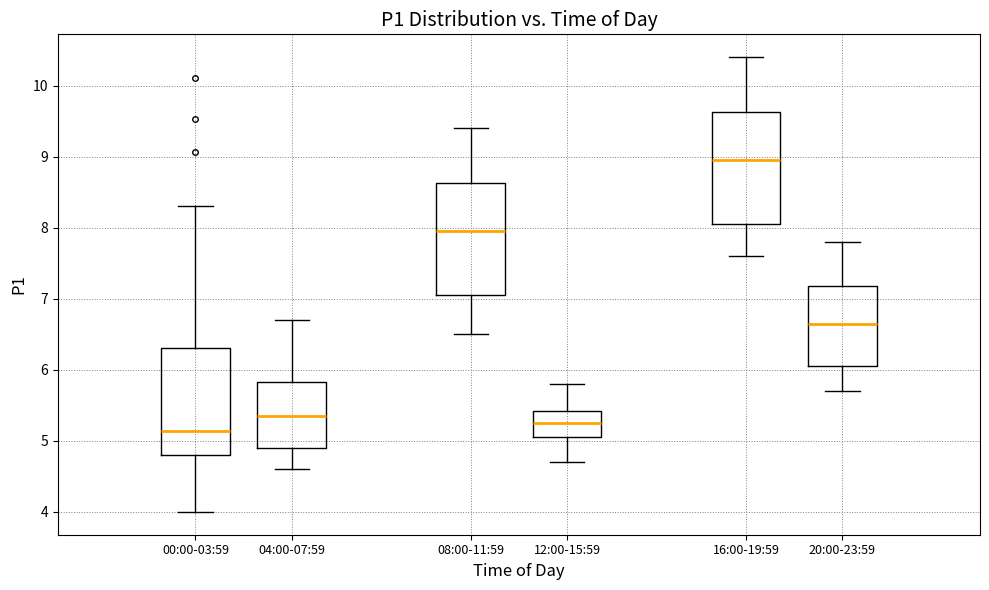

Where is the upper edge of the box for 16:00-19:59 on the y-axis? The values are not printed on the chart, so give them approximately, as read against the axis.

9.6